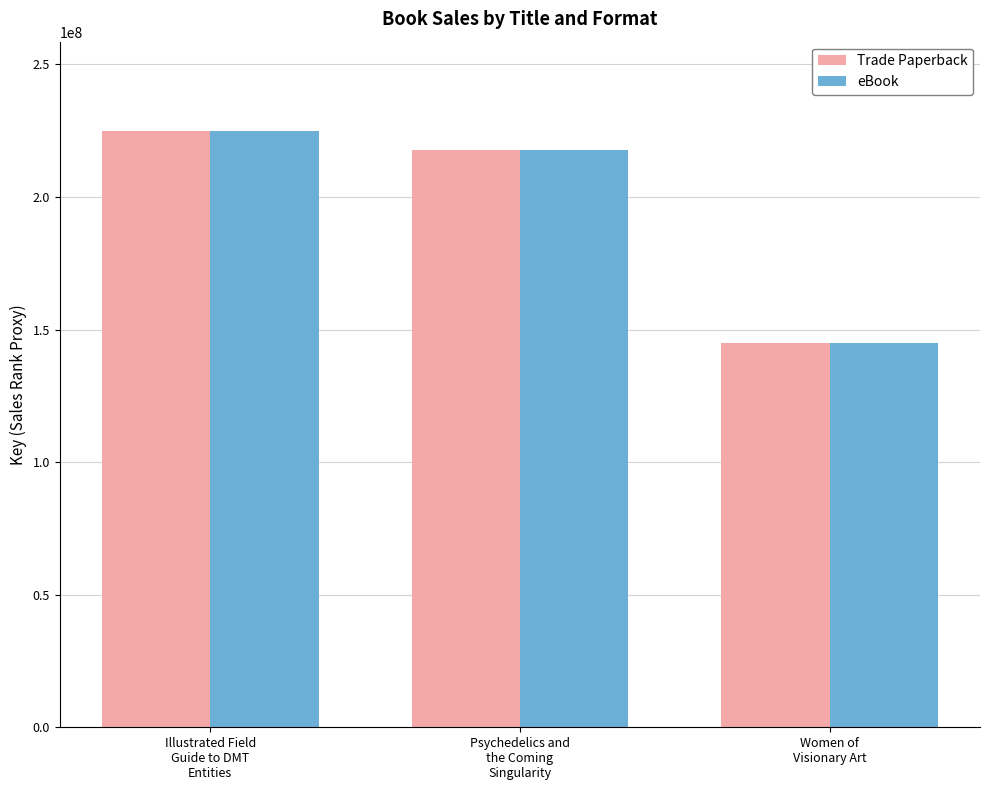

What is the value of the eBook bar at the 1st from the left?

224857757